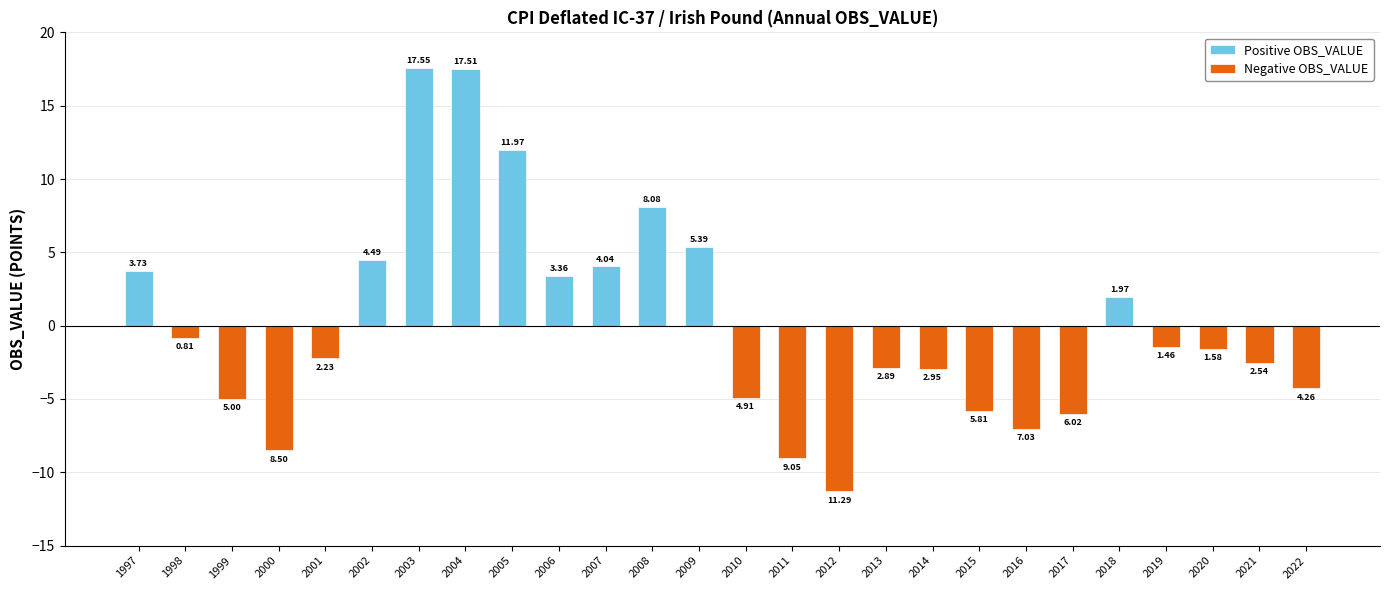

At 2006, list the series in order from largest to smallest.

Positive OBS_VALUE, Negative OBS_VALUE